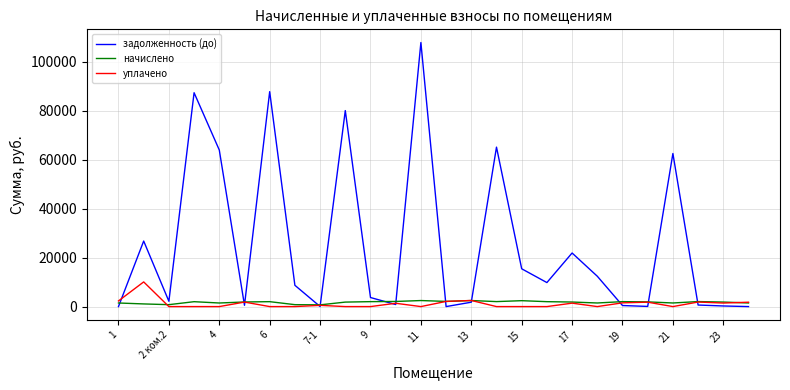

Which series has the widest spread of values?

задолженность (до)